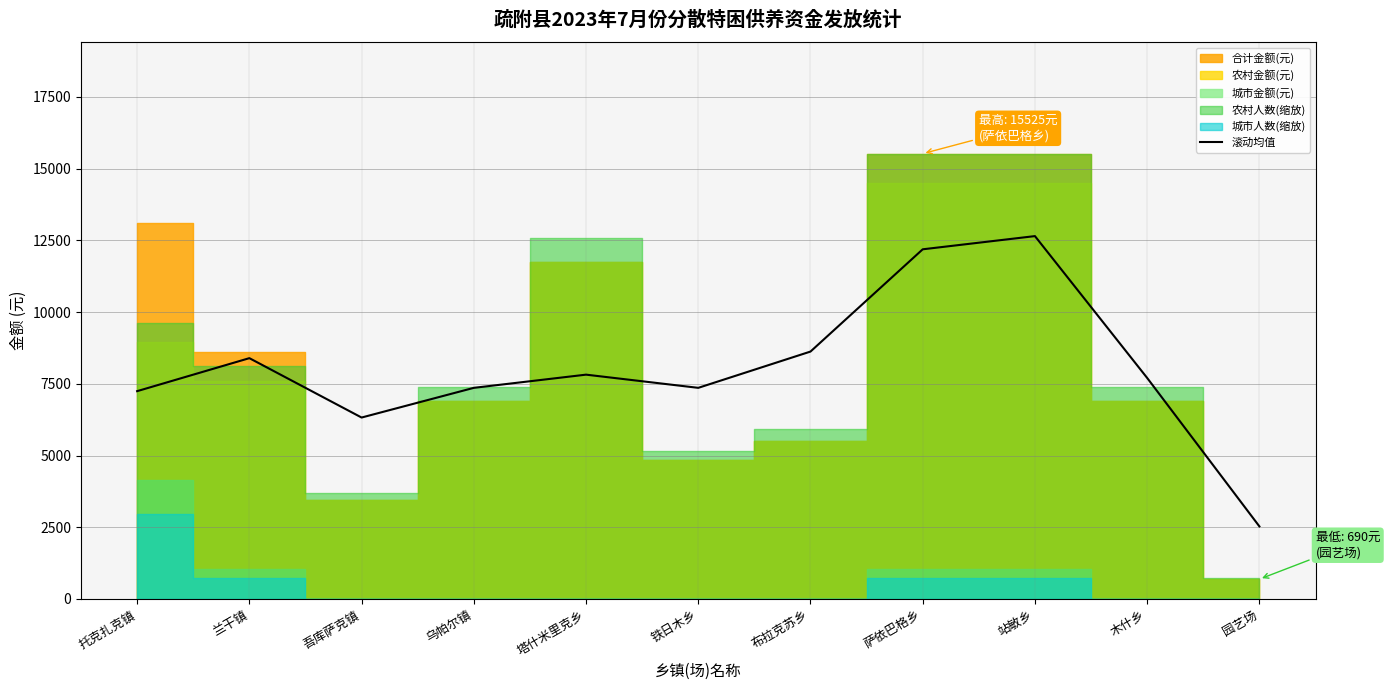

Which category has the lowest value in the 滚动均值 series?

园艺场